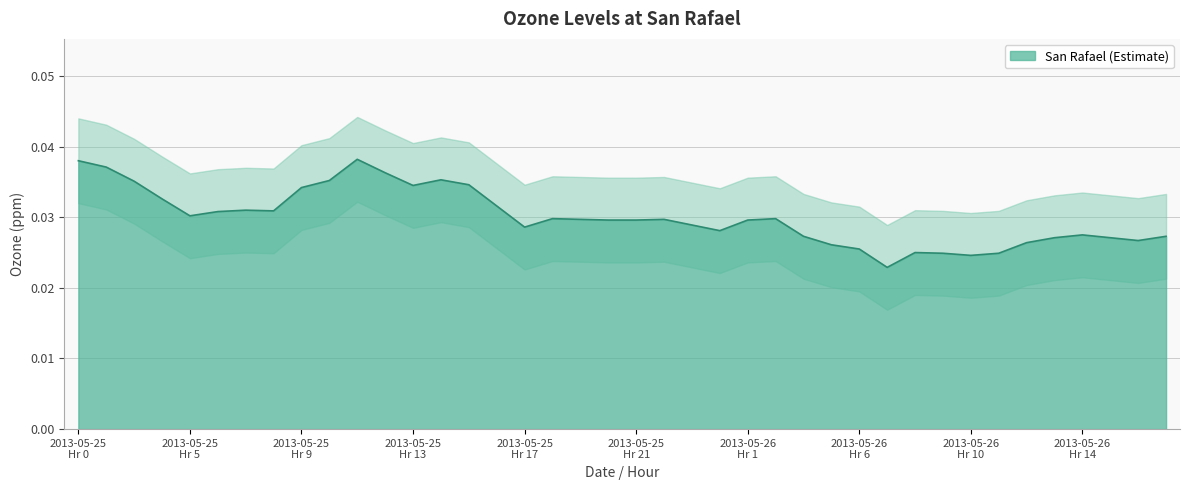

The upper_band series shows 0.0 at 5. True or false?

True